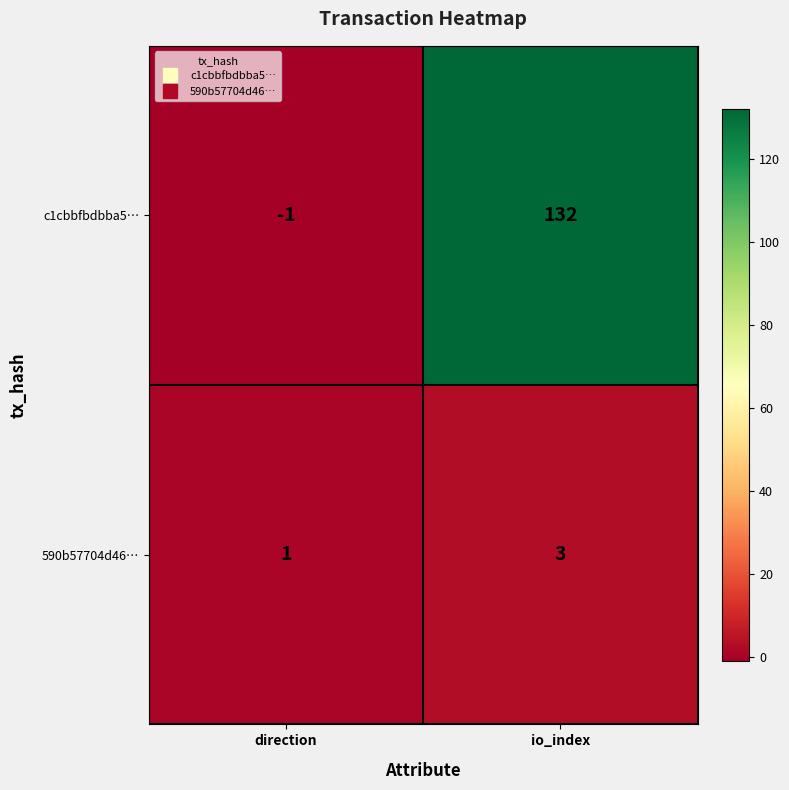

Between direction and io_index, which series saw the biggest shift?

c1cbbfbdbba5…